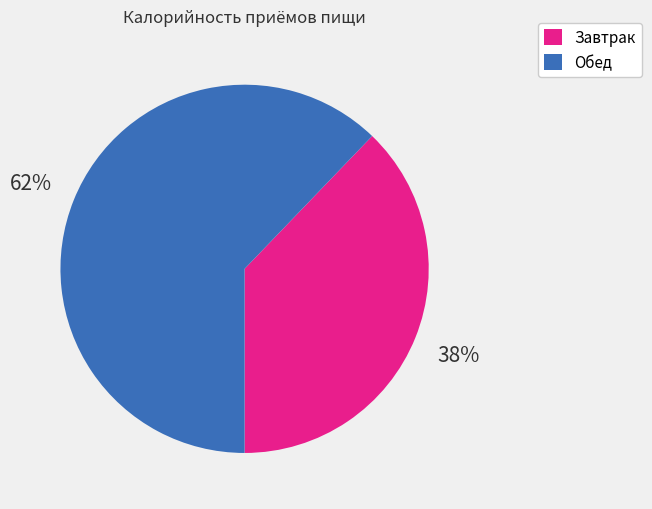

To the nearest percent, what percentage of the pie is Обед?

62%